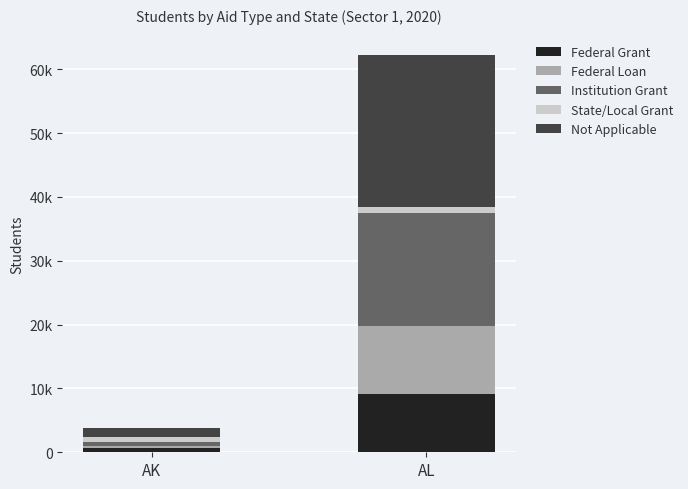

What are all the series names shown in the legend?

Federal Grant, Federal Loan, Institution Grant, State/Local Grant, Not Applicable